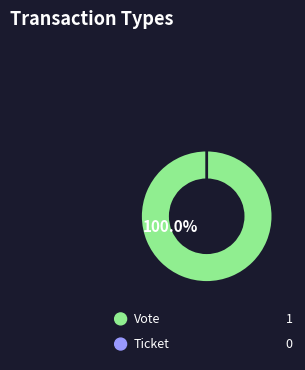

What is the largest slice in the pie chart?

Vote